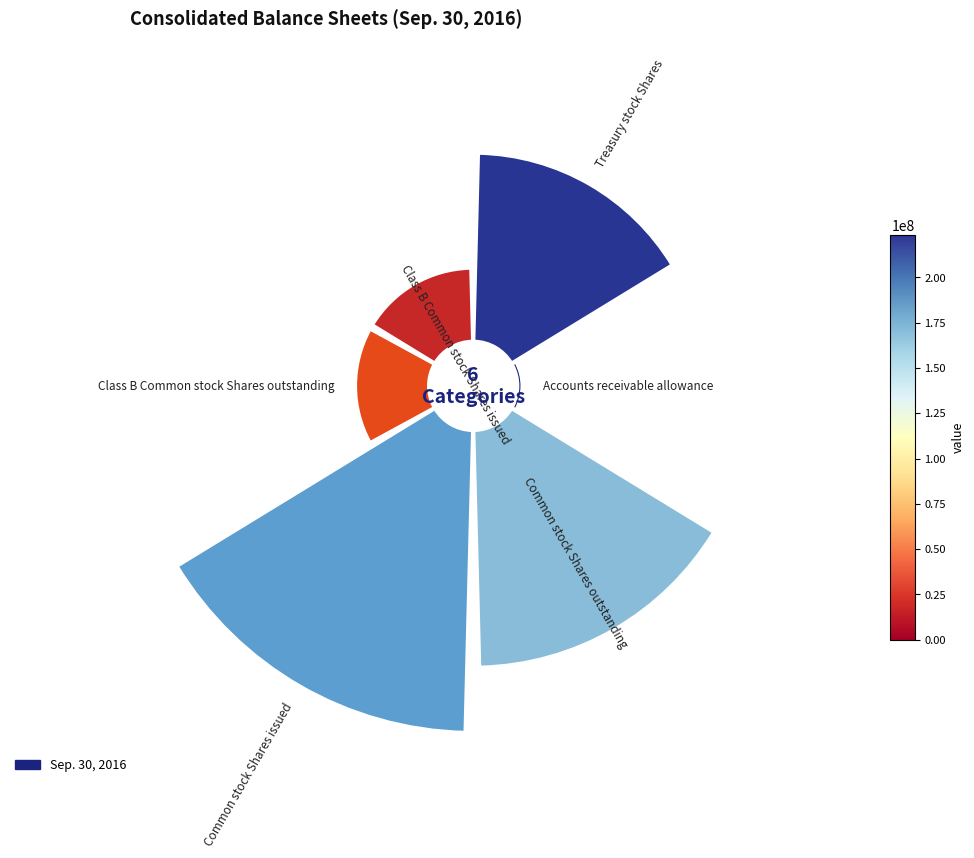

Does any single category account for the majority?

No